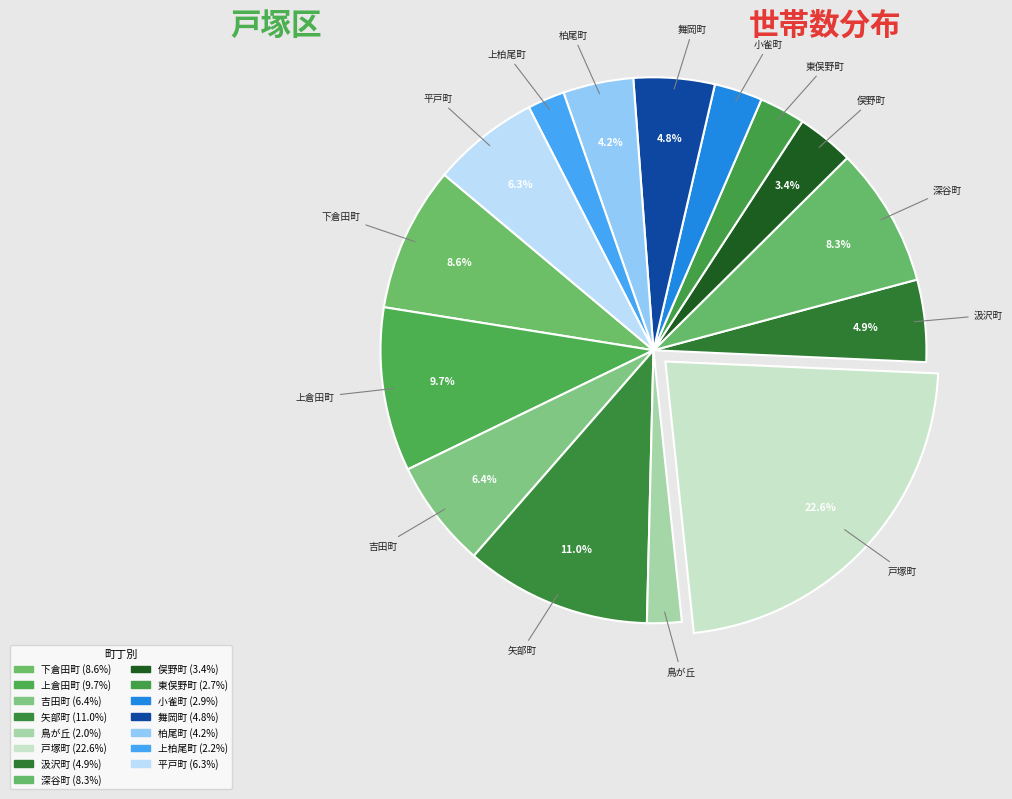

What is the ratio of the value at 平戸町 to the value at 俣野町?

1.9